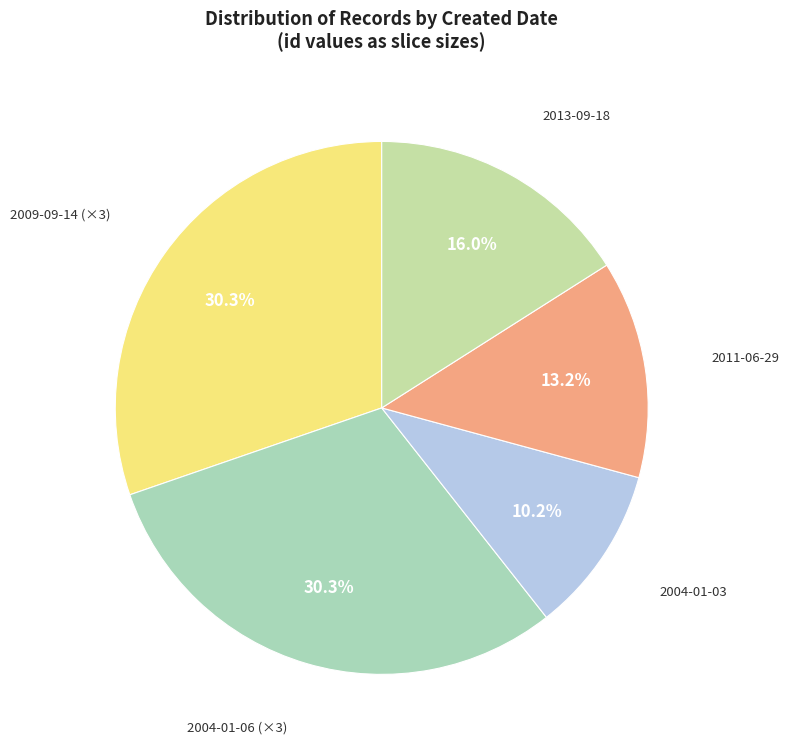

Count the number of slices in the pie.

5